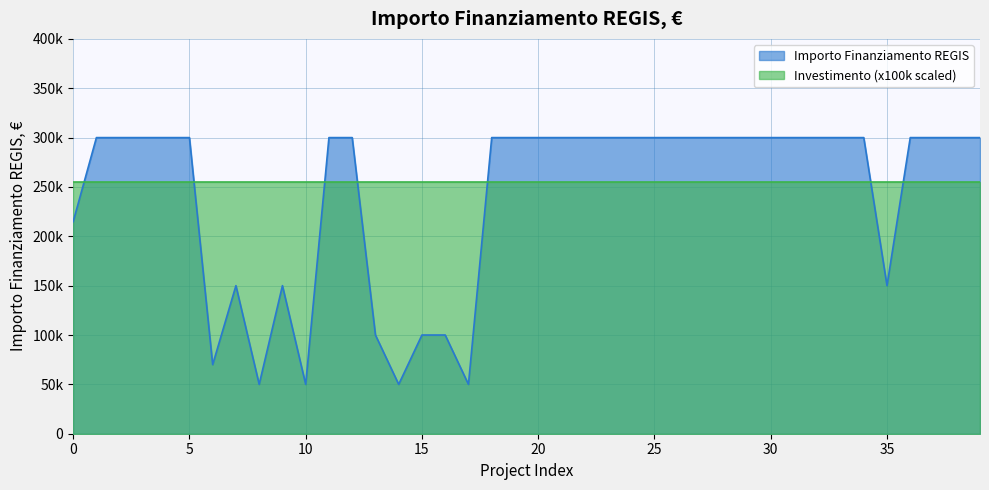

What is the label of the 27th point from the right?

13